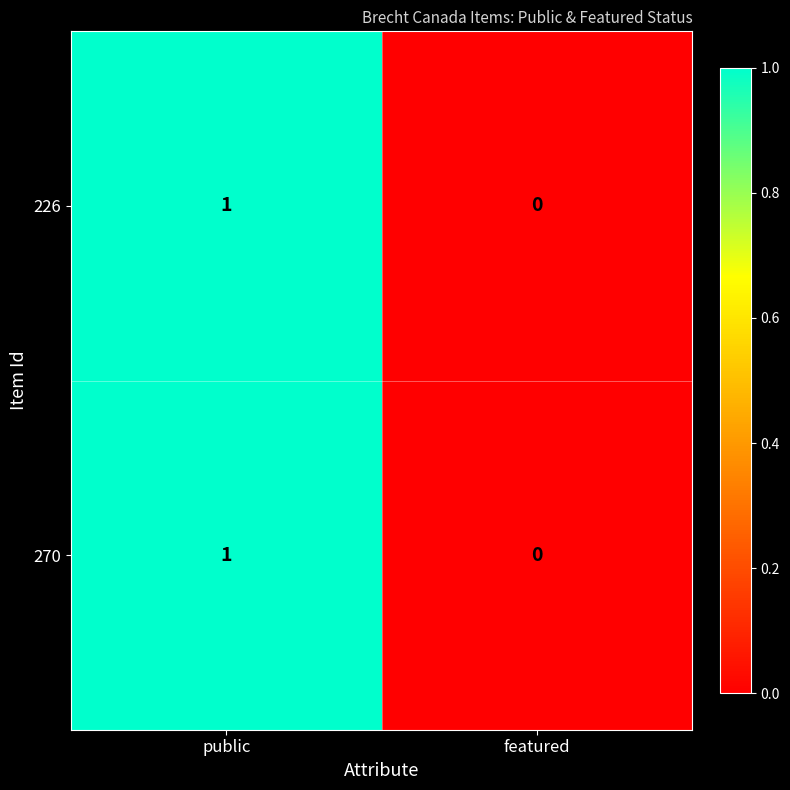

At which label is 270 closest to 0?

featured